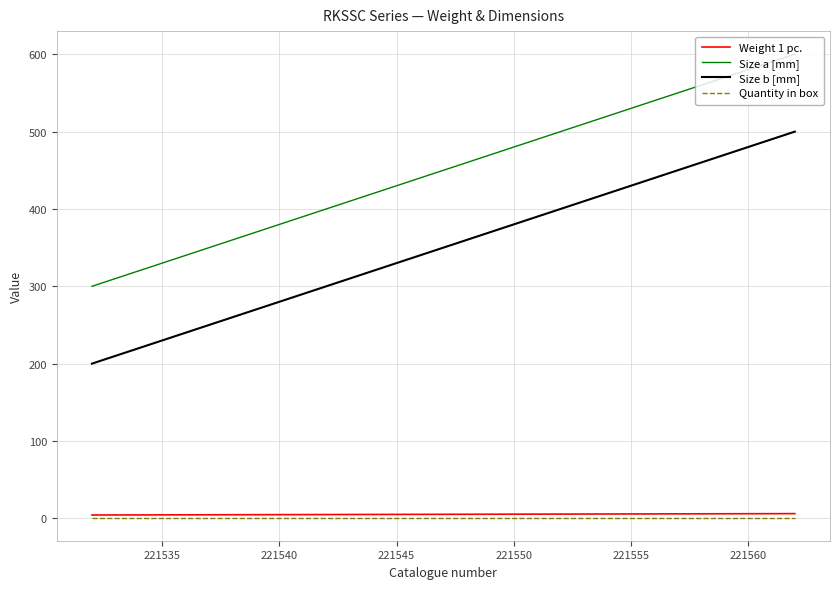

What is the minimum value shown in the chart?

1.0